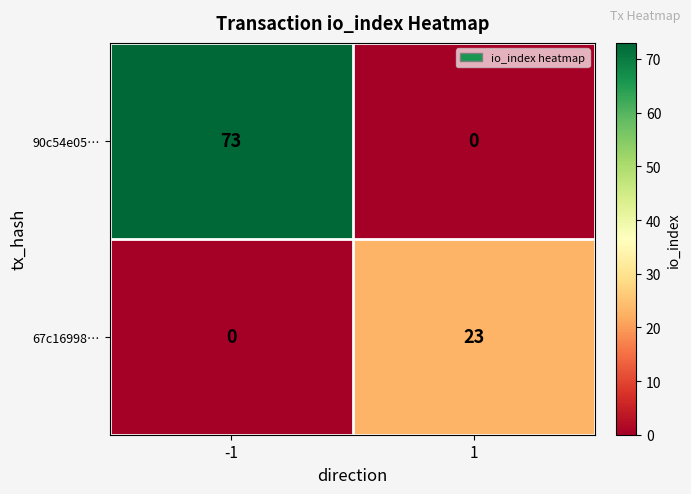

Reading left to right, list all the values displayed in this chart.

90c54e05…: 73	0
67c16998…: 0	23